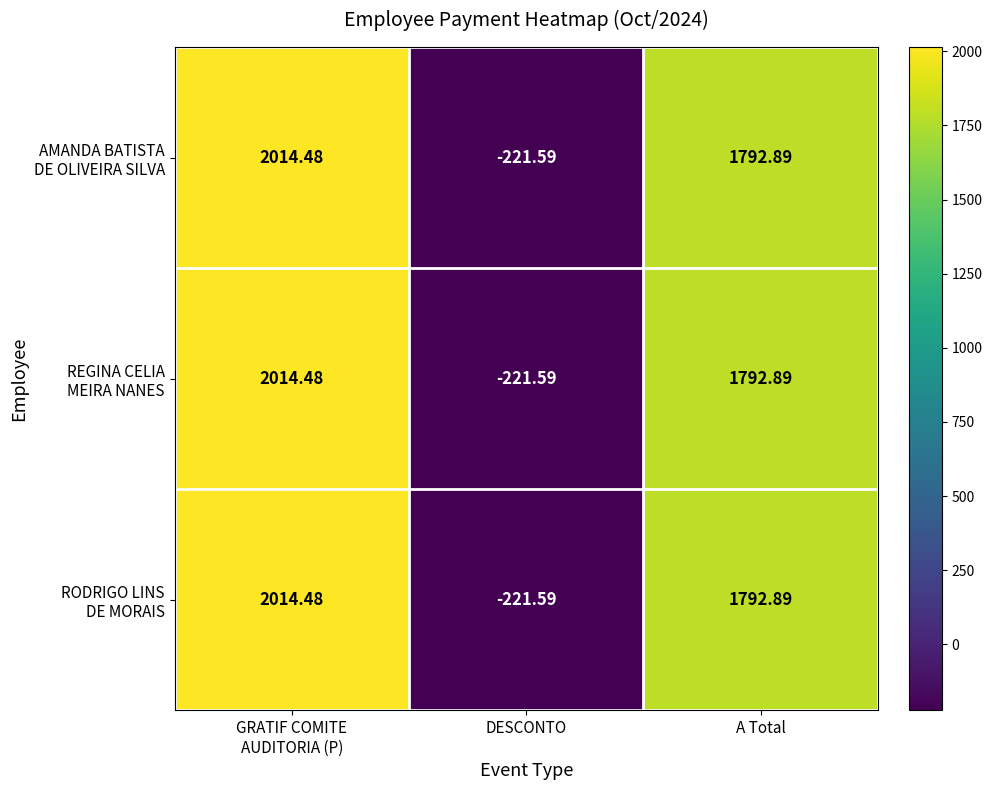

At which category does the chart reach its minimum across all series?

DESCONTO